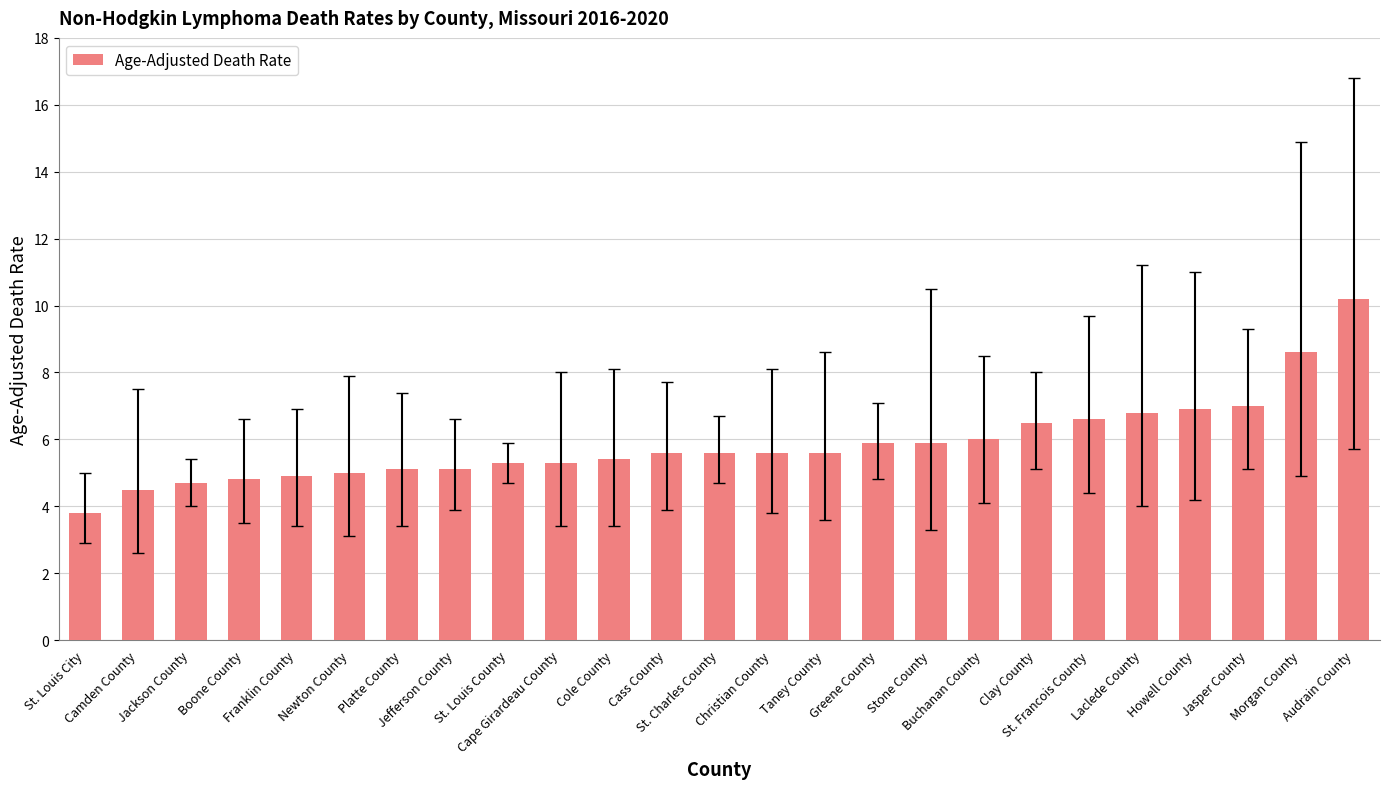

What is the value of the 13th bar from the left?

5.6